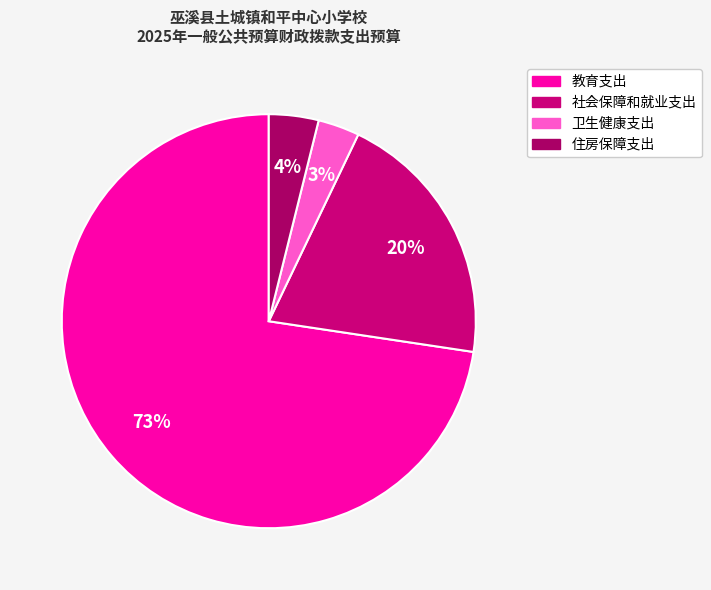

Is 教育支出 the majority of the pie?

Yes